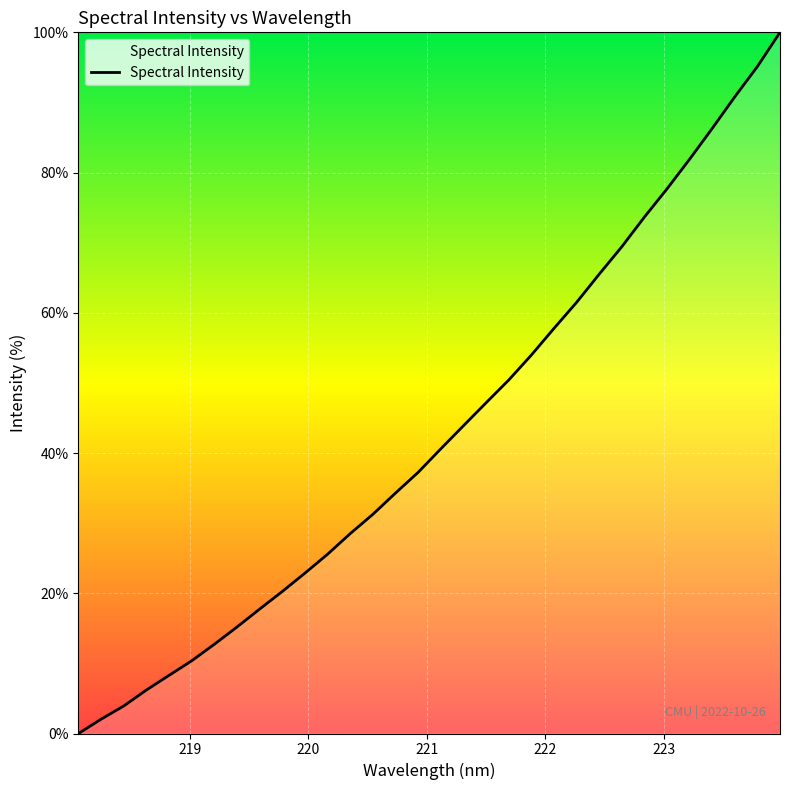

What is the difference between the maximum and minimum values?

100.0